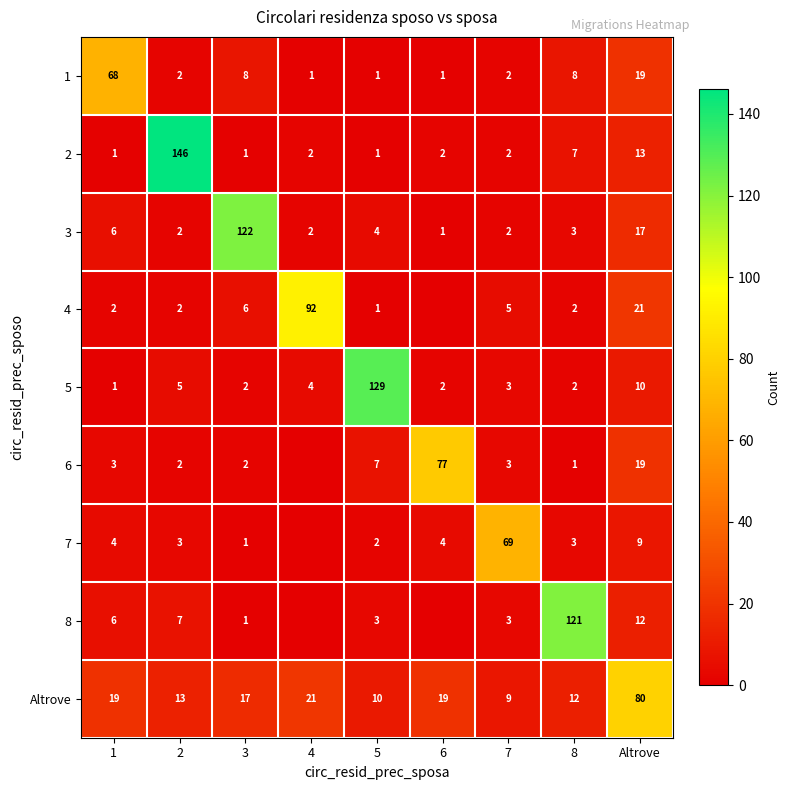

Where is 3 nearest to the value 61?

Altrove